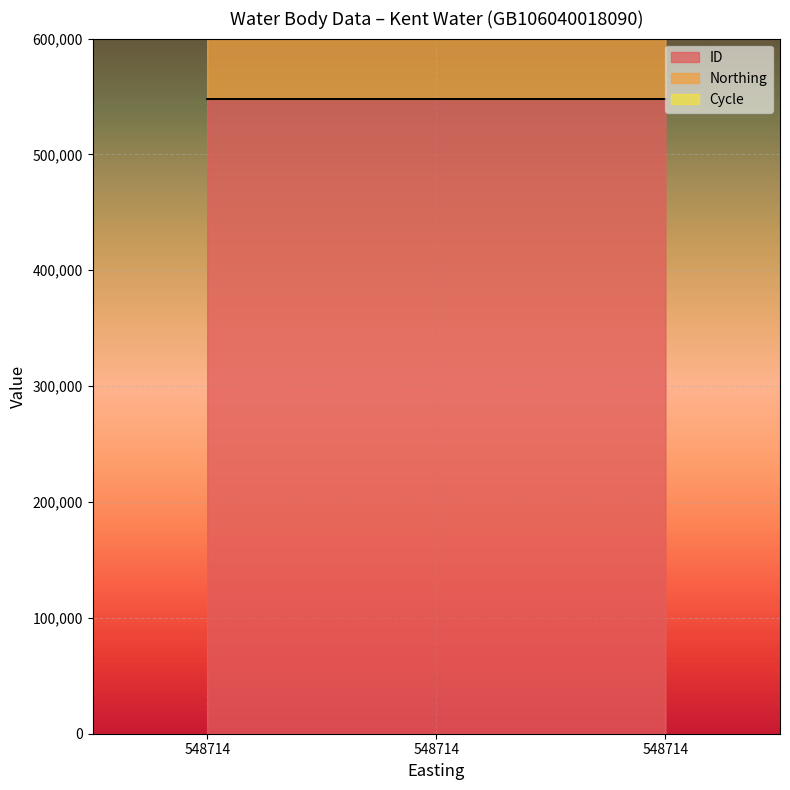

Which label corresponds to the smallest value in the chart?

548714